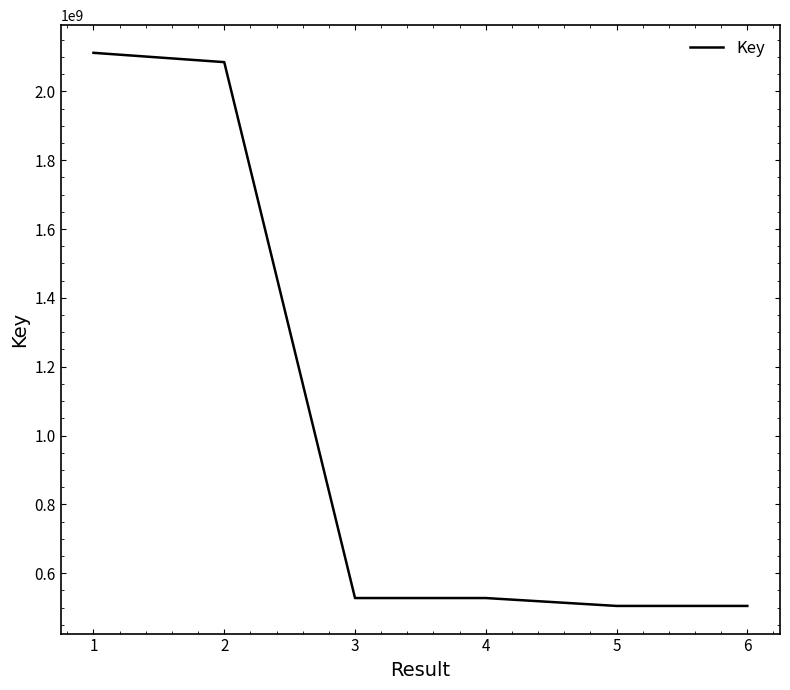

What is the ratio of the value at 1 to the value at 3?

4.0